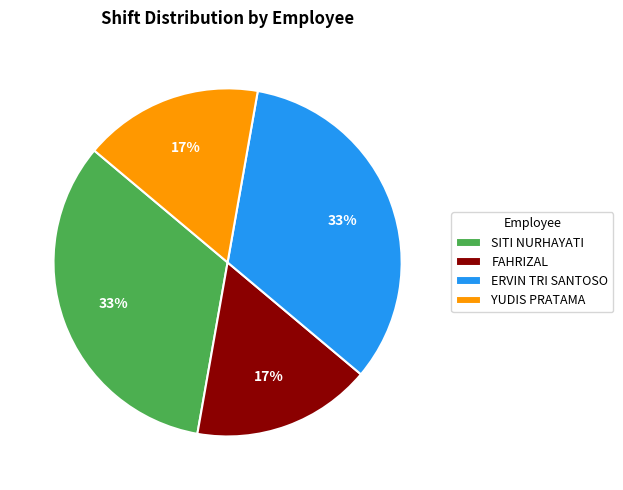

Does any single category account for the majority?

No